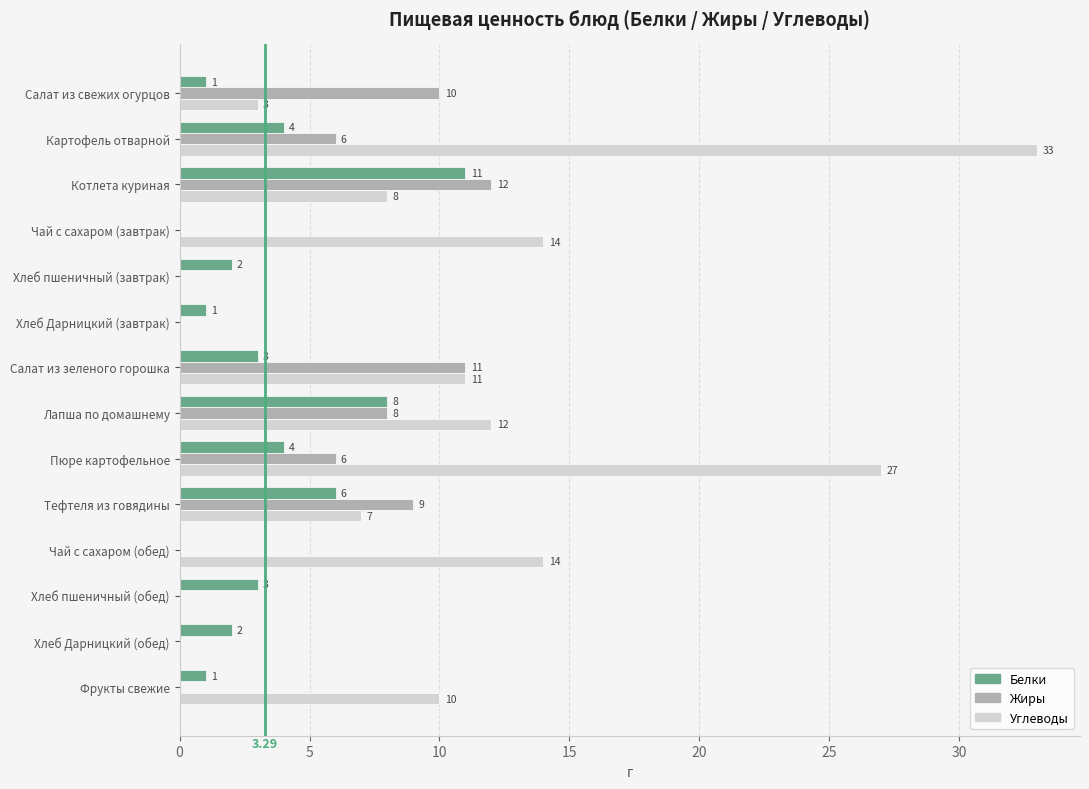

What is the sum of all Белки values?

46